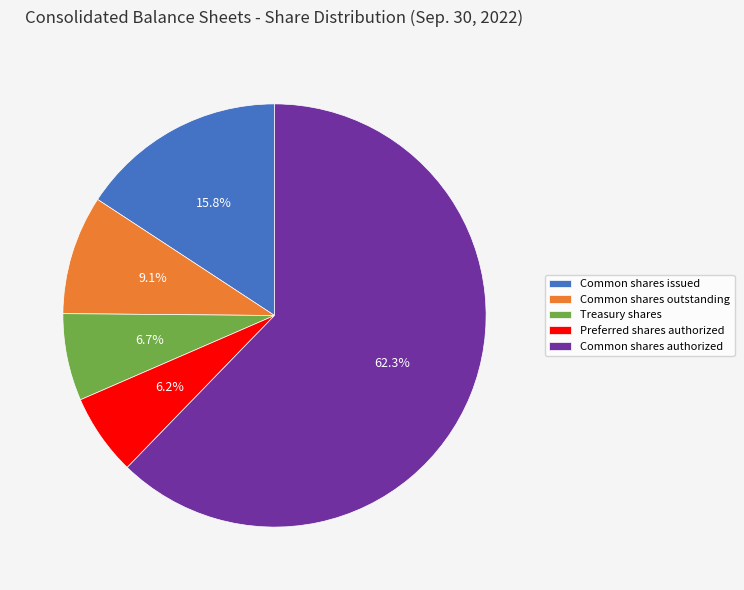

Combined, do Common shares authorized and Common shares issued account for over 50%?

Yes